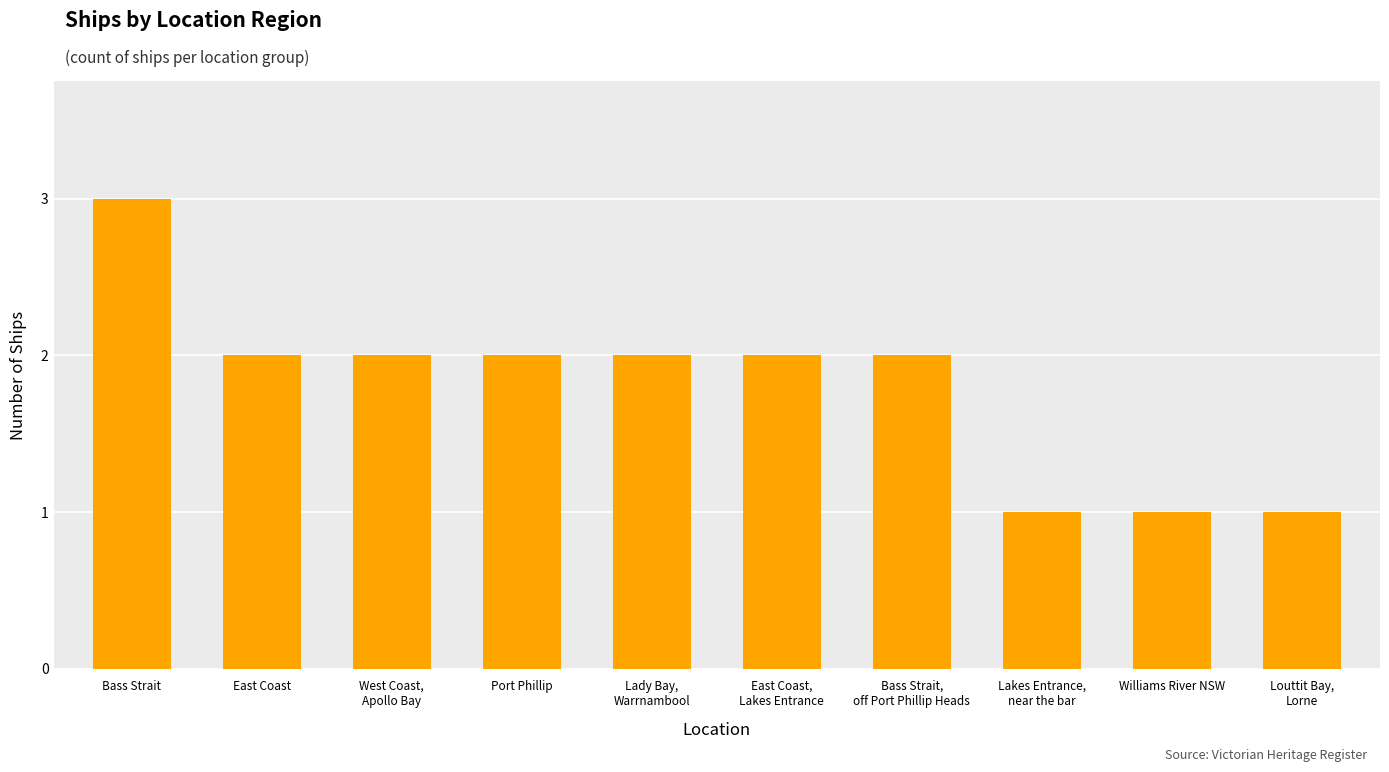

Does the chart contain any negative values?

No